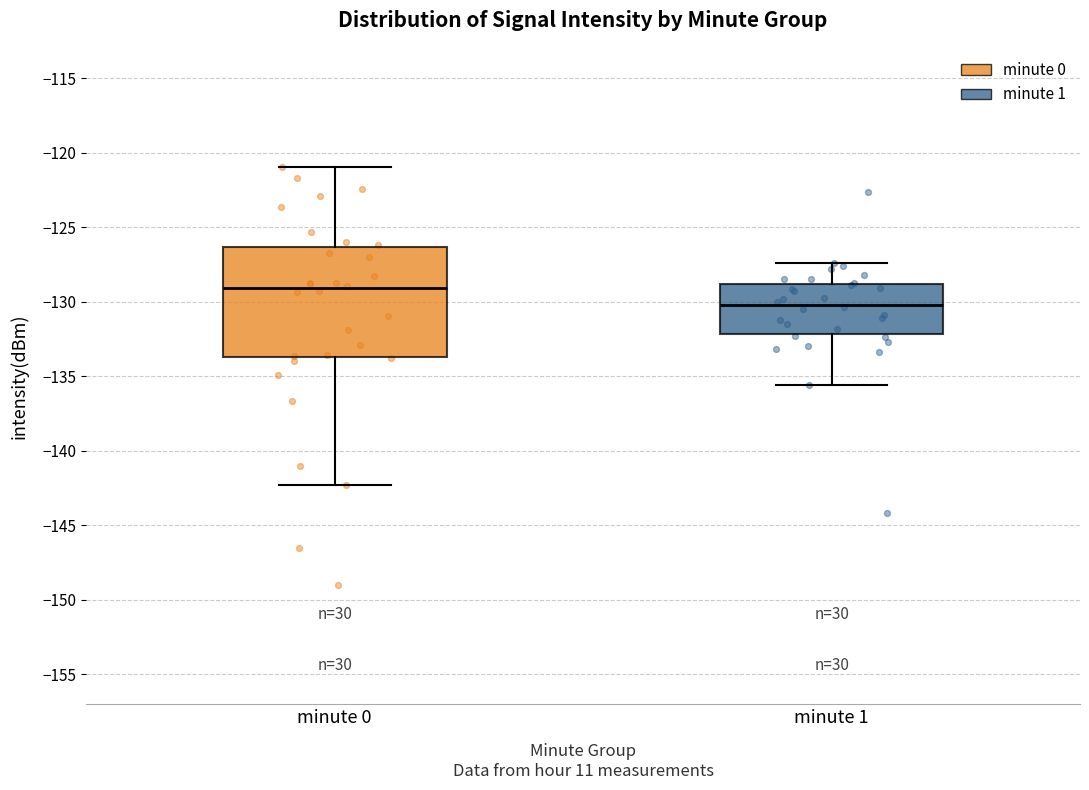

Reading left to right, read every box against the y-axis: the position of its median line, the range the box covers, and the ends of its whiskers. The values are not printed on the chart, so give them approximately, as read against the axis.

minute 0: median -129.0, box -133.5 to -126.5, whiskers -142.5 to -121.0
minute 1: median -130.0, box -132.0 to -129.0, whiskers -135.5 to -127.5